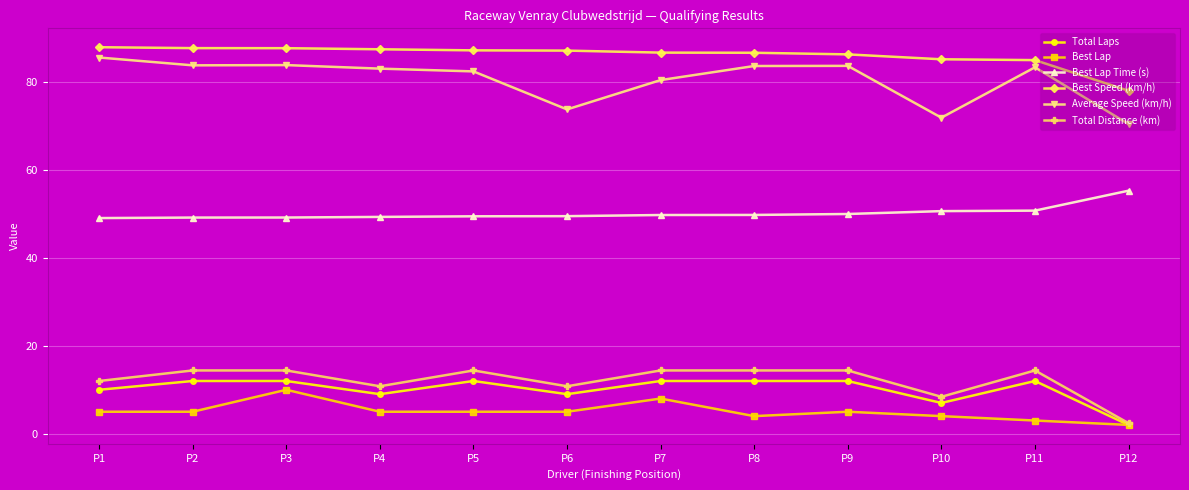

What is the spread (max minus min) of values at P4?

82.5